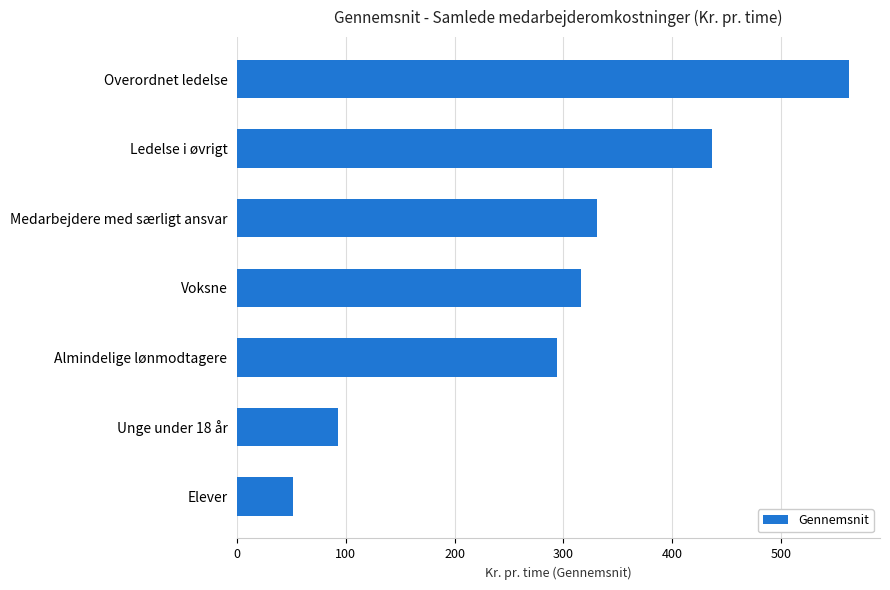

How many data points does each series have?

7